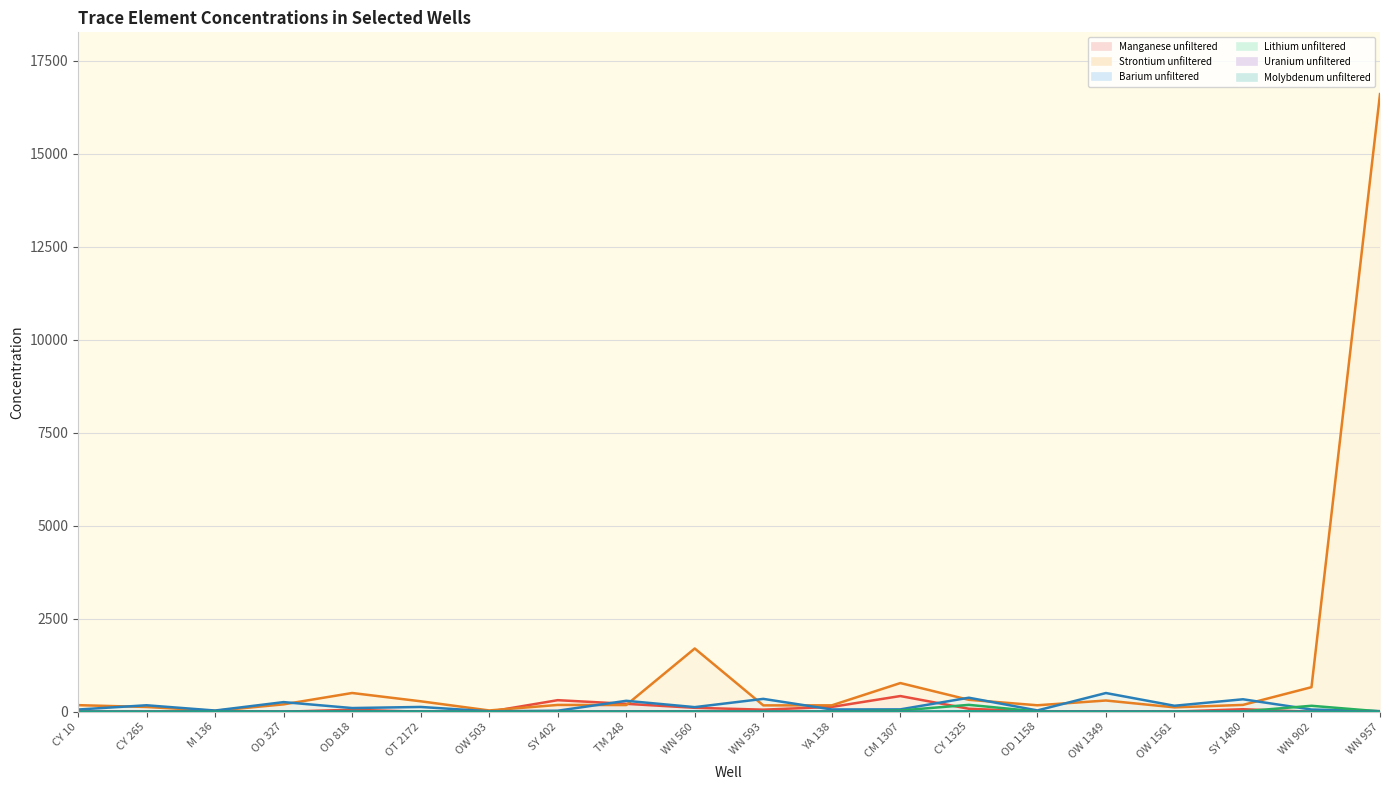

What position from the left is CY 265?

2